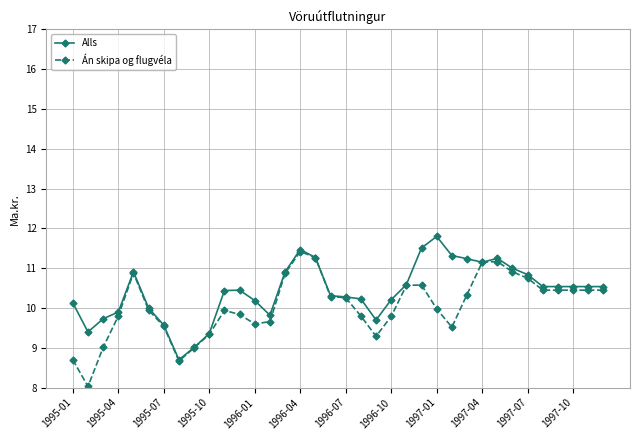

Which series has the largest total across all categories?

Alls